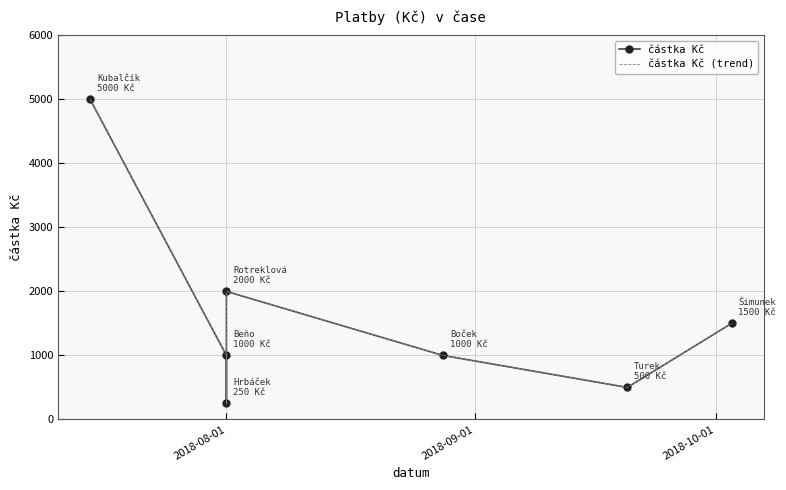

True or false: částka Kč (trend) and částka Kč cross at least once.

False